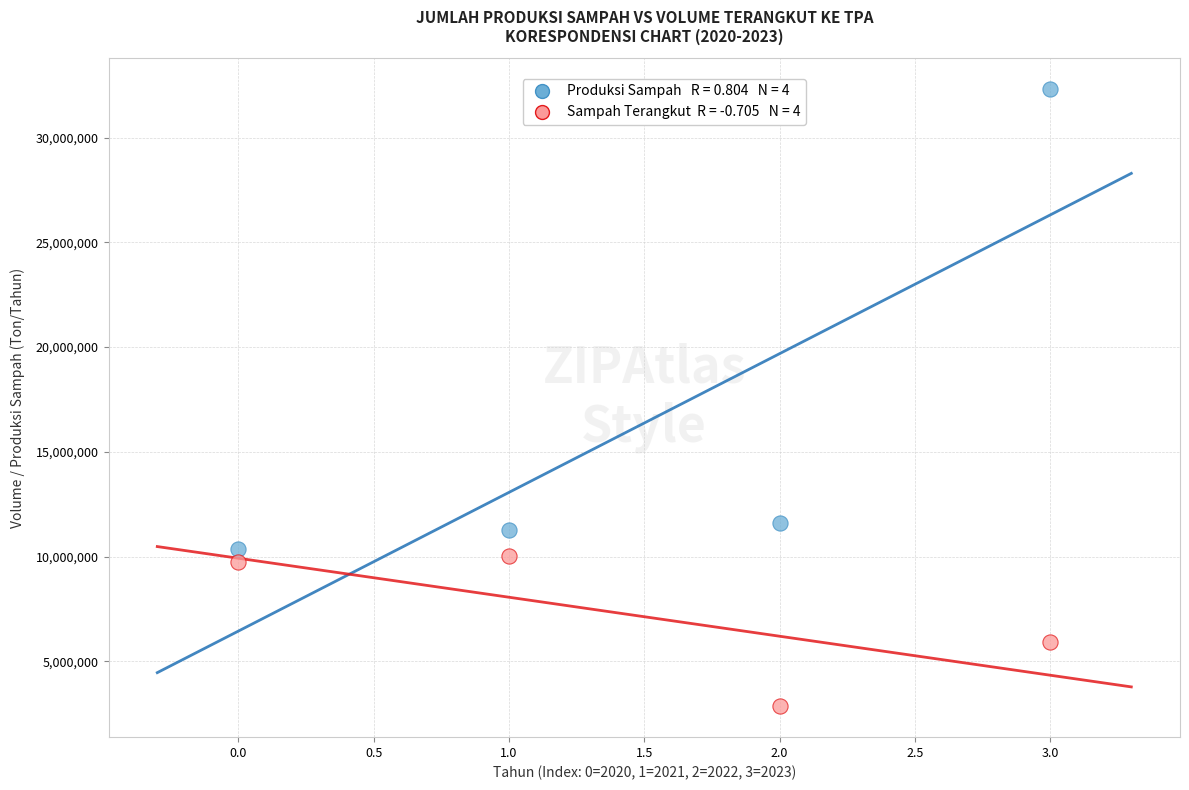

Across all series, what Y value is closest to 17583100?

11585700